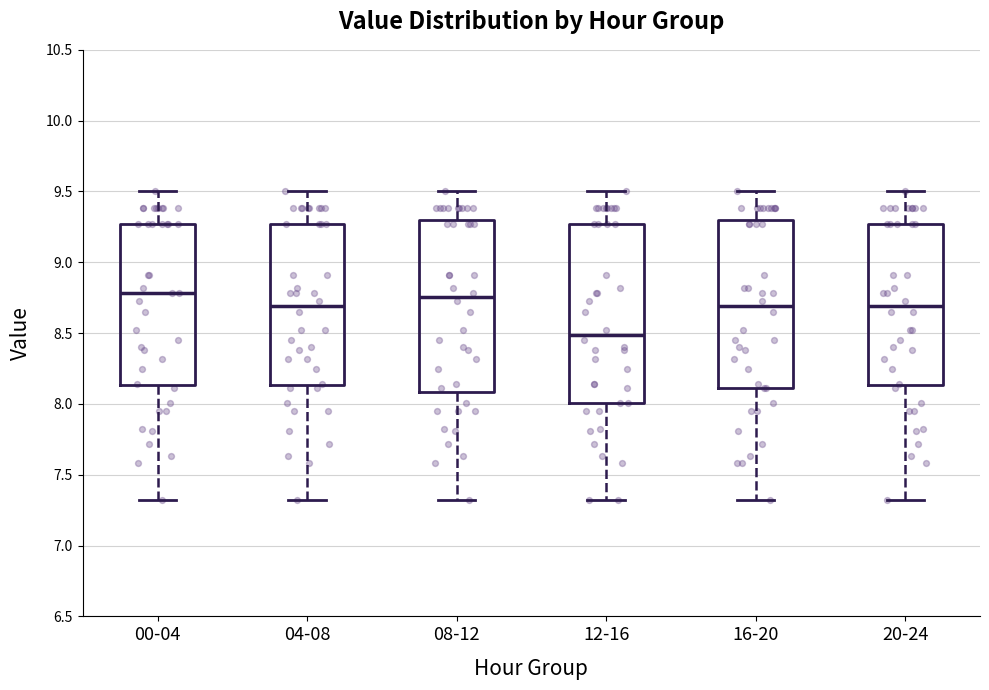

Where does the median line of the box for 08-12 sit on the y-axis? The values are not printed on the chart, so give them approximately, as read against the axis.

8.75